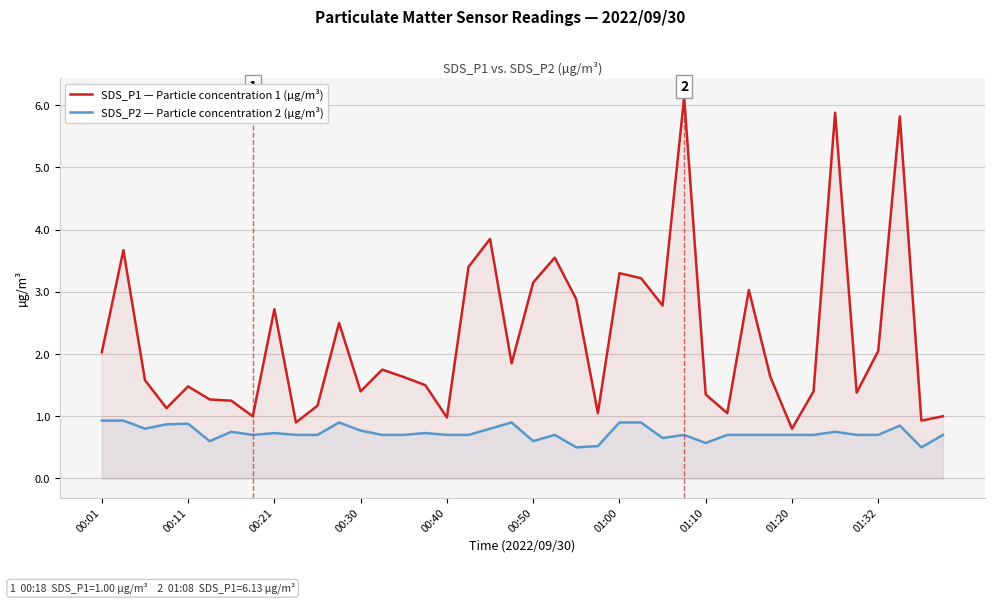

At 13, list the series in order from smallest to largest.

SDS_P2 — Particle concentration 2 (µg/m³), SDS_P1 — Particle concentration 1 (µg/m³)